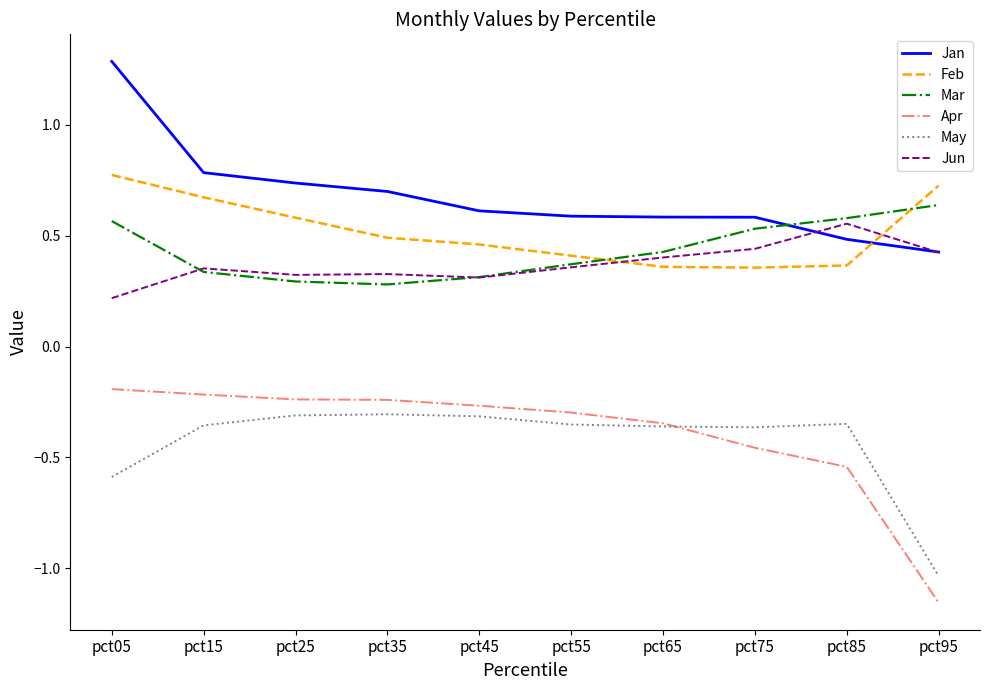

After their last crossing, which series has the higher values: Feb or Mar?

Feb